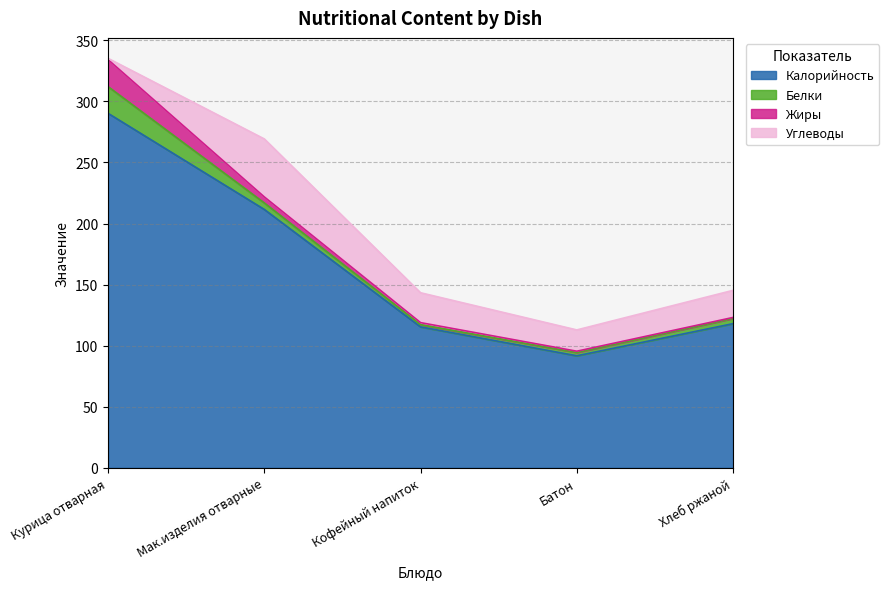

What is the value of the Жиры point at the 5th from the left?

0.8